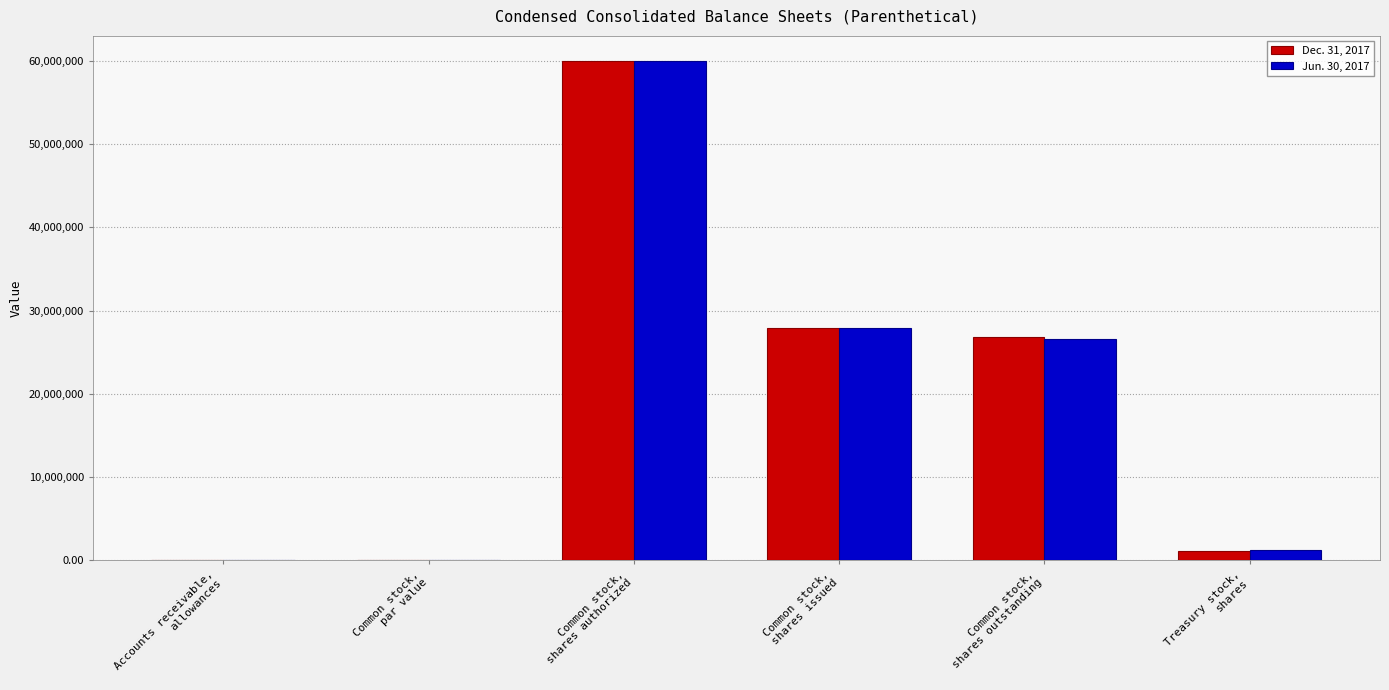

What is the greatest value displayed?

60000000.0